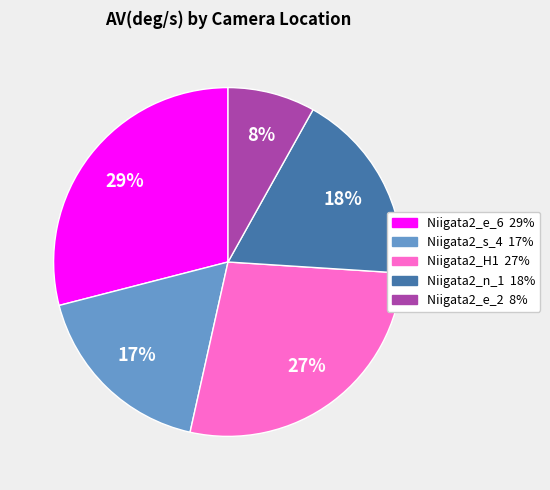

Is there any slice that represents more than half of the pie?

No